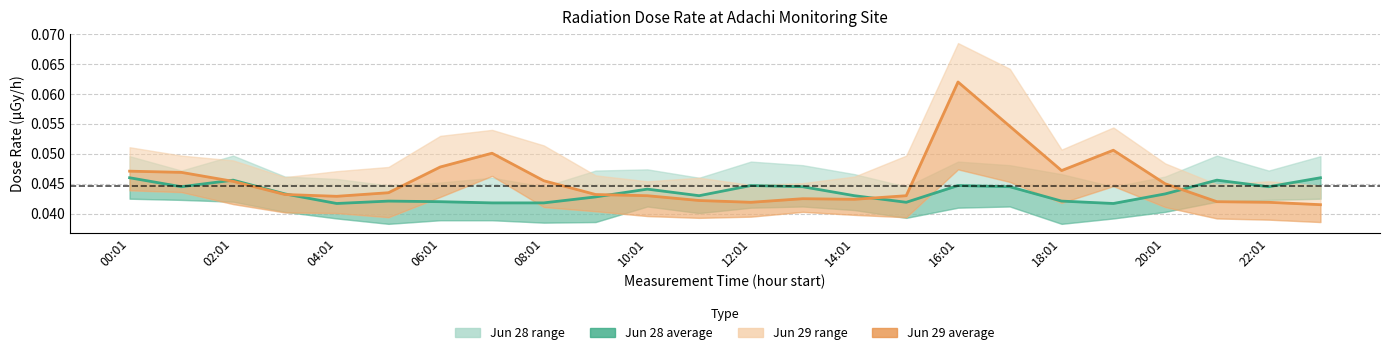

Rank the categories by average (Jun 28) value from highest to lowest.

00:01, 23, 04:01, 21, 12, 16, 02:01, 13, 17, 22, 20:01, 06:01, 20, 22:01, 14, 18:01, 10:01, 18, 12:01, 15, 14:01, 16:01, 08:01, 19